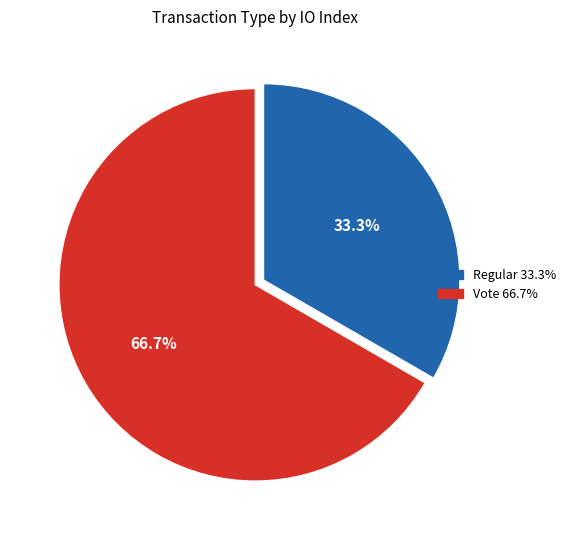

Which slice represents more than half of the pie?

Vote